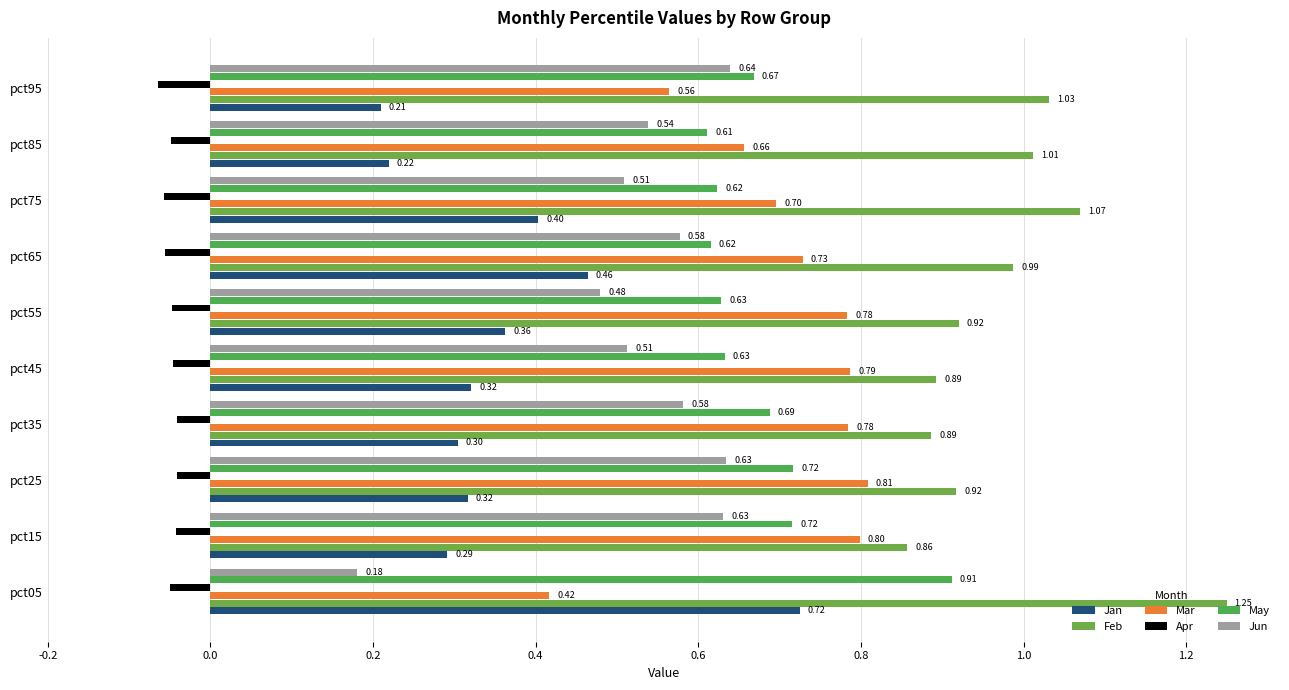

How many categories are shown in the chart?

10